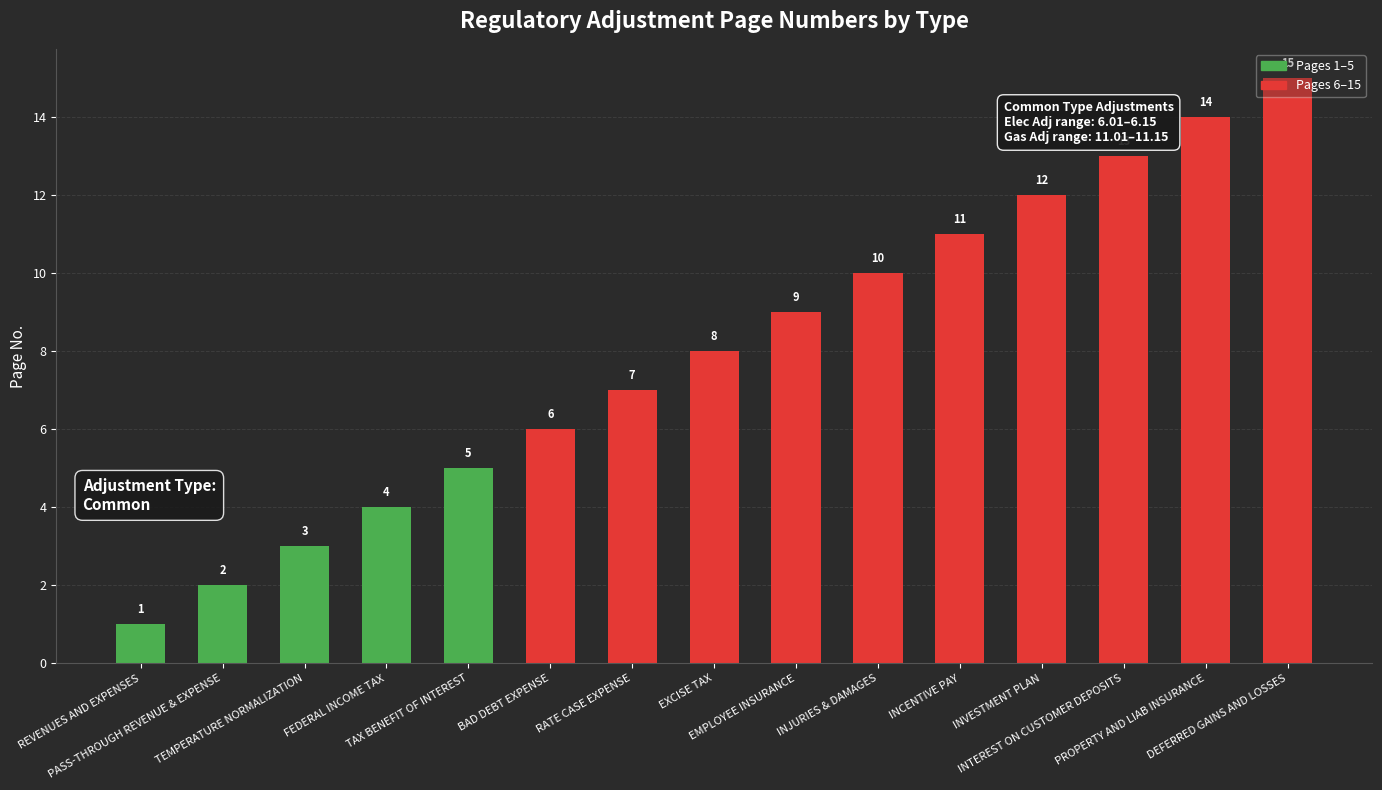

What is the change in value from REVENUES AND EXPENSES to TAX BENEFIT OF INTEREST?

+4